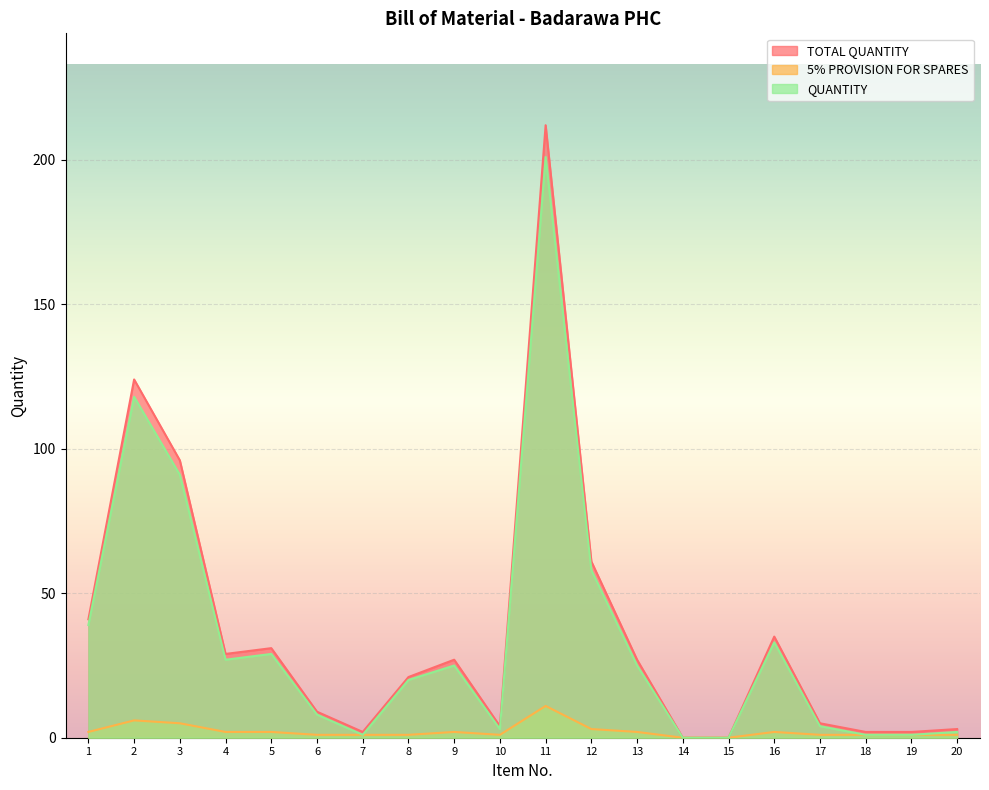

True or false: QUANTITY and 5% PROVISION FOR SPARES intersect in this chart.

False